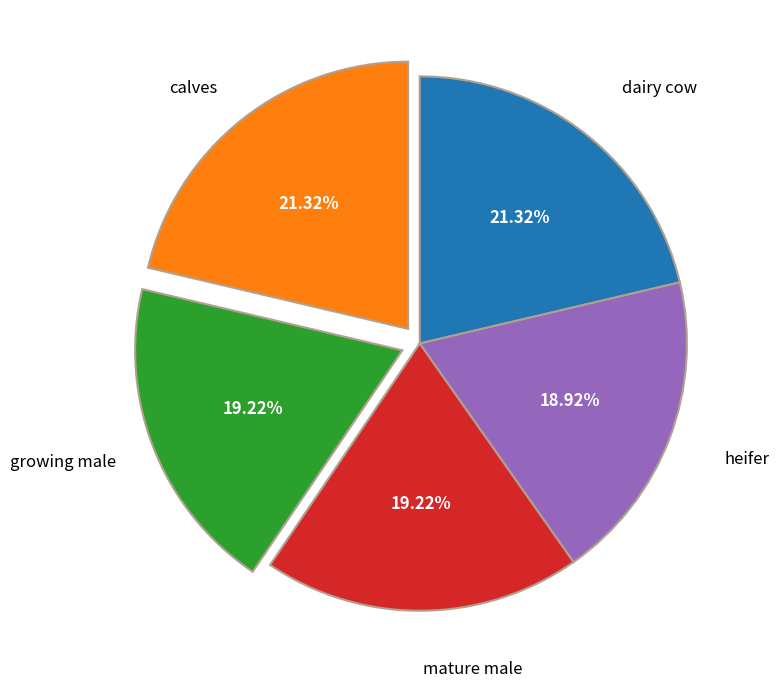

Is there any slice that represents more than half of the pie?

No